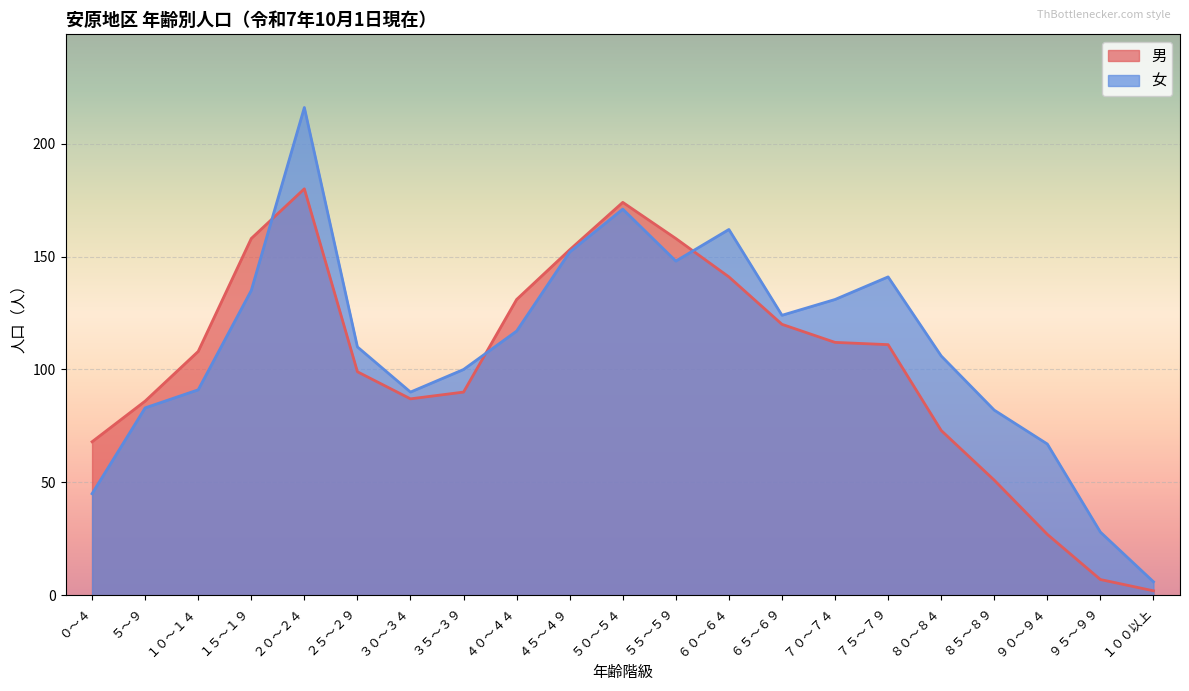

How many values in the 女 series exceed 110?

10